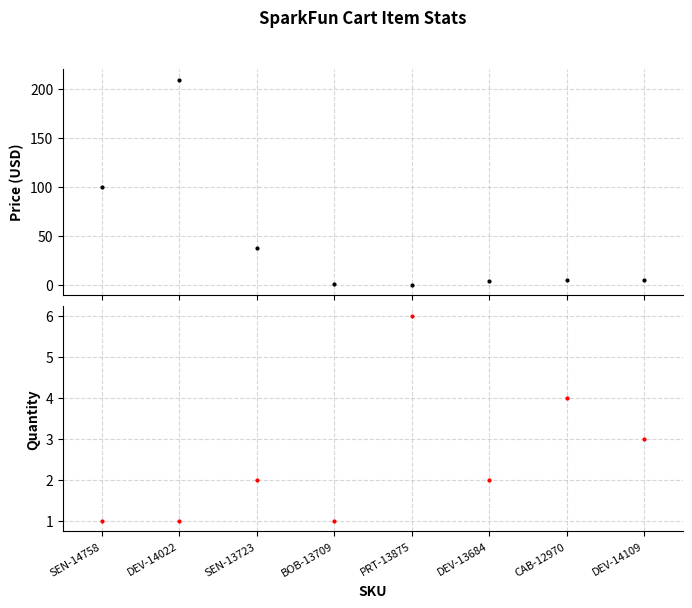

How many values in the Quantity series are below 2?

3